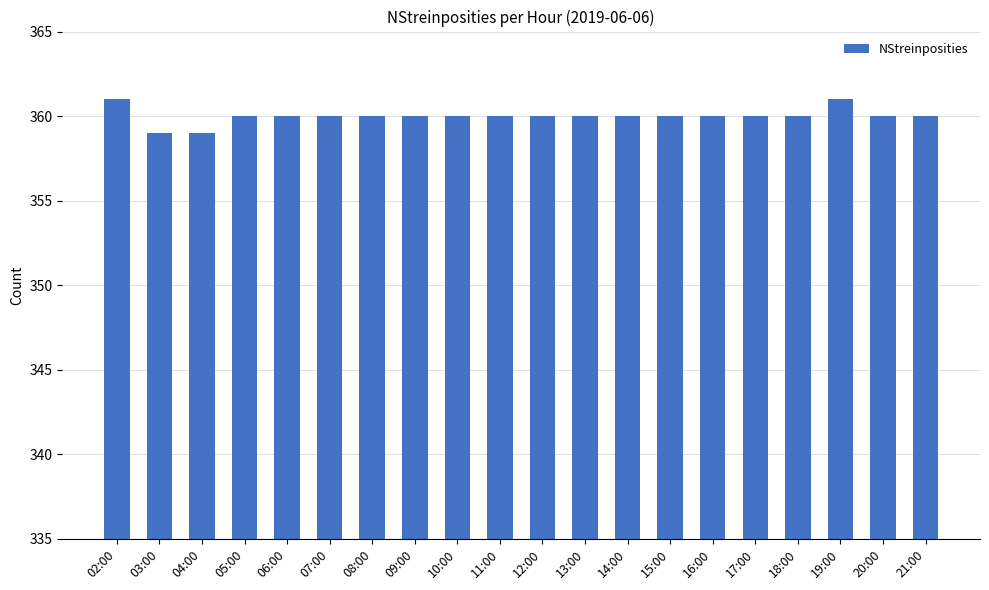

What is the average value?

360